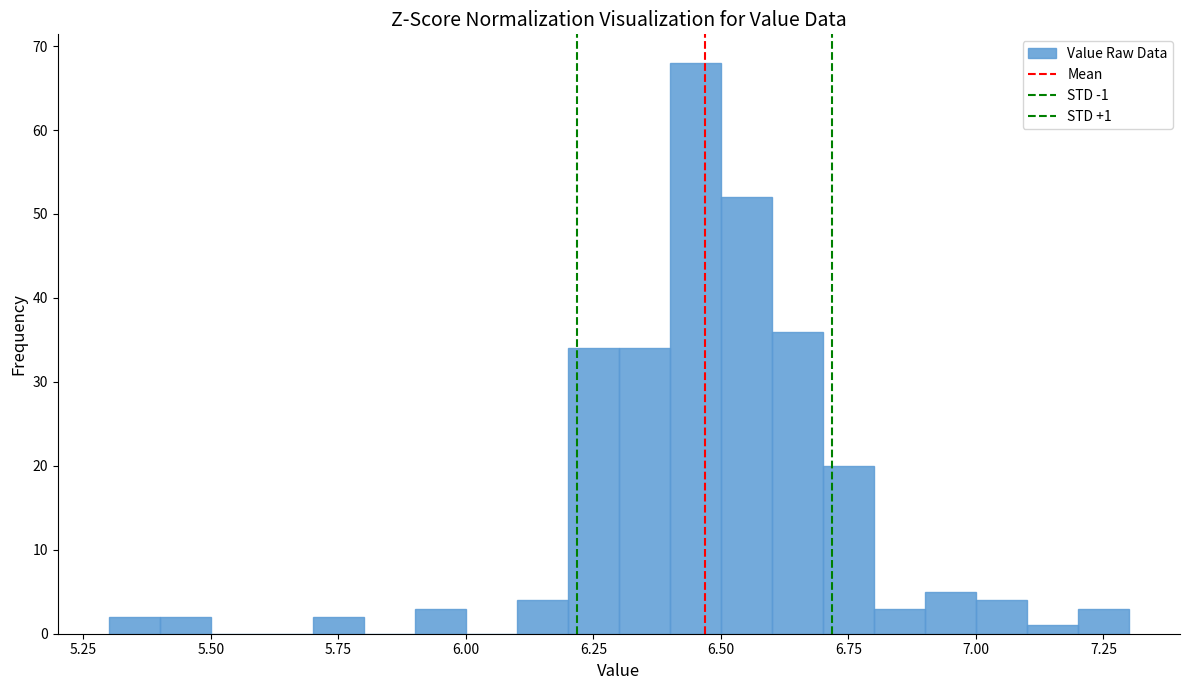

Read against the x-axis, roughly where is the centre of the tallest bar?

6.45